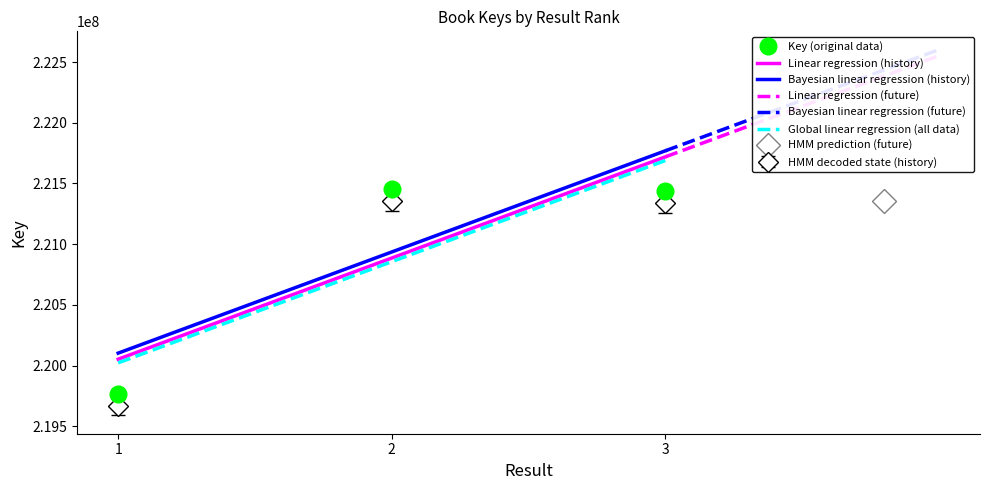

Which has a higher value, 1 or 3?

3